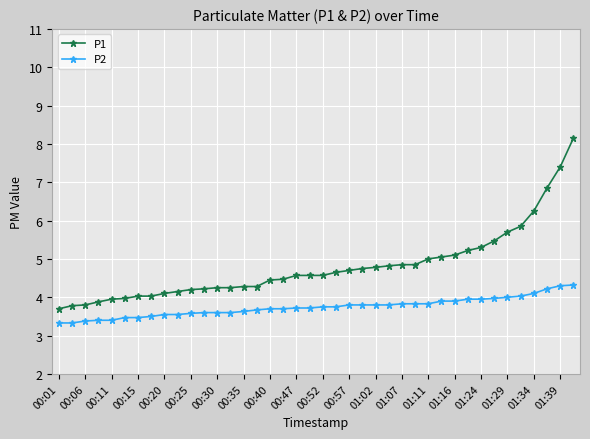

Which series has the widest spread of values?

P1